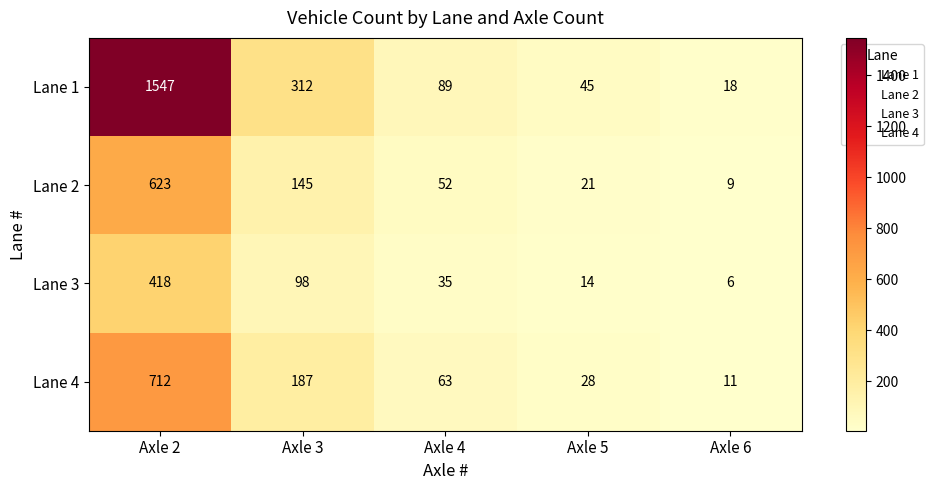

At which category does the chart reach its peak across all series?

Axle 2